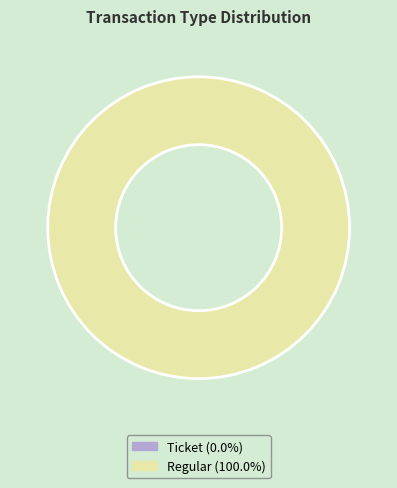

What percentage is NOT represented by Ticket?

100.0%